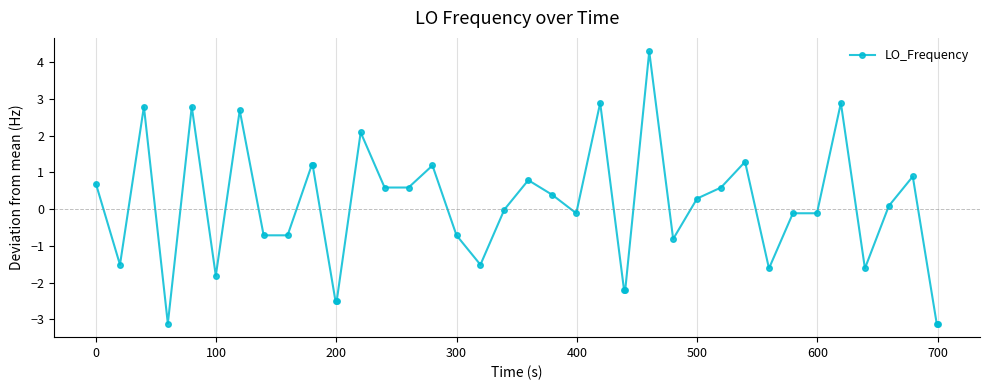

What is the difference between the second highest and minimum values?

6.0